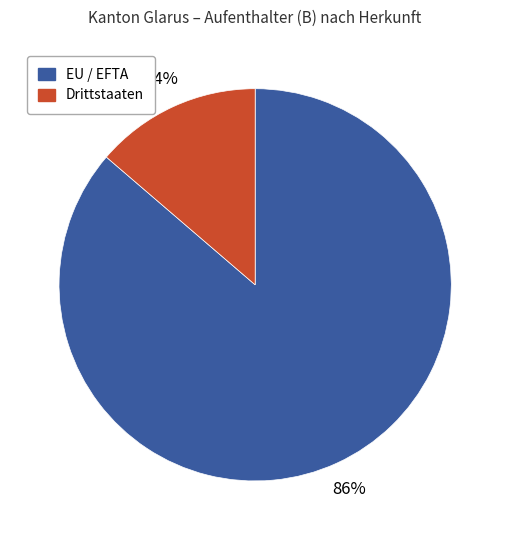

How many slices are in this pie chart?

2